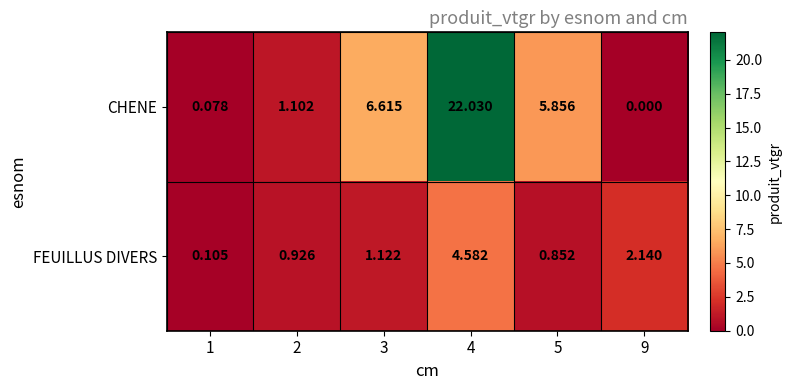

Is the value of FEUILLUS DIVERS at 1 greater than the value of CHENE at 3?

No